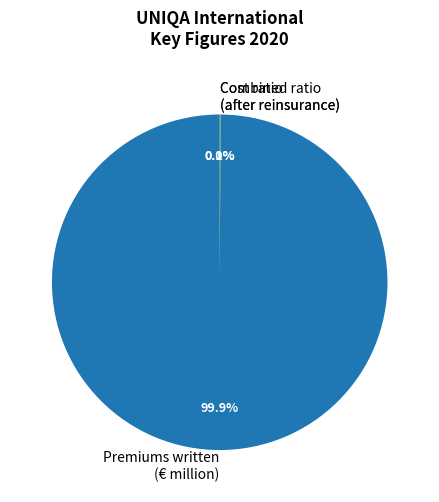

Is there any slice that represents more than half of the pie?

Yes